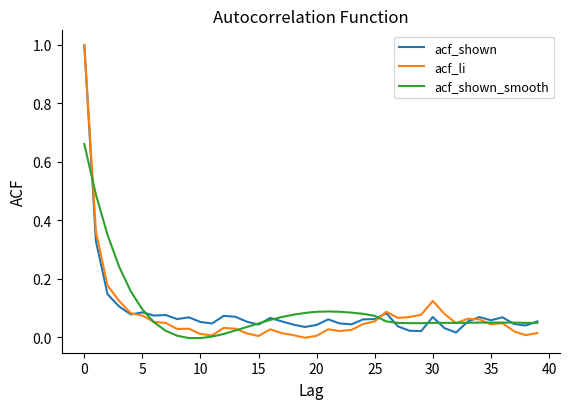

What is the highest value of the acf_li series?

1.0